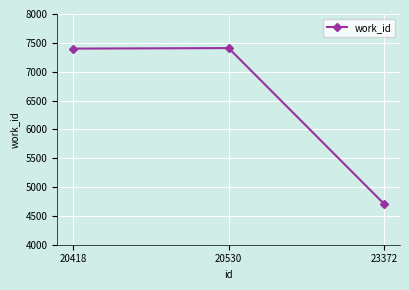

What is the sum of all values?

19511